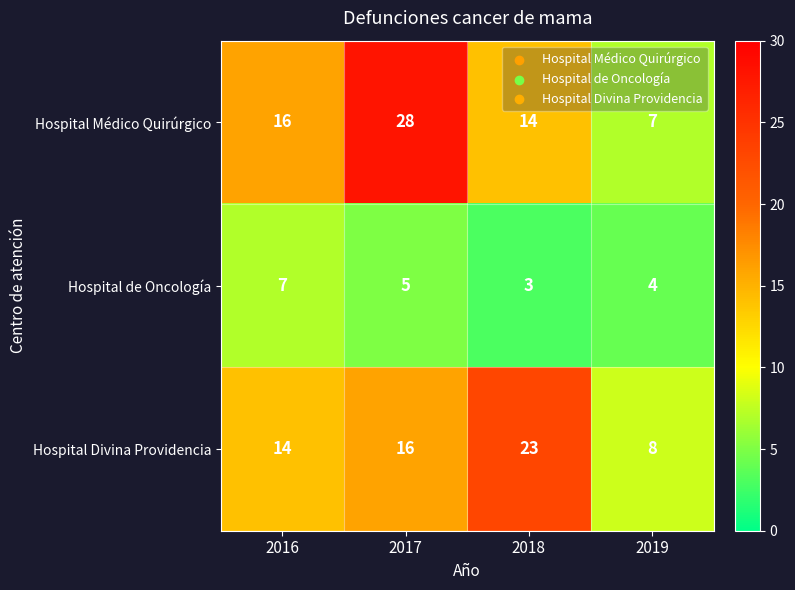

Which category has the lowest value across all series?

2018